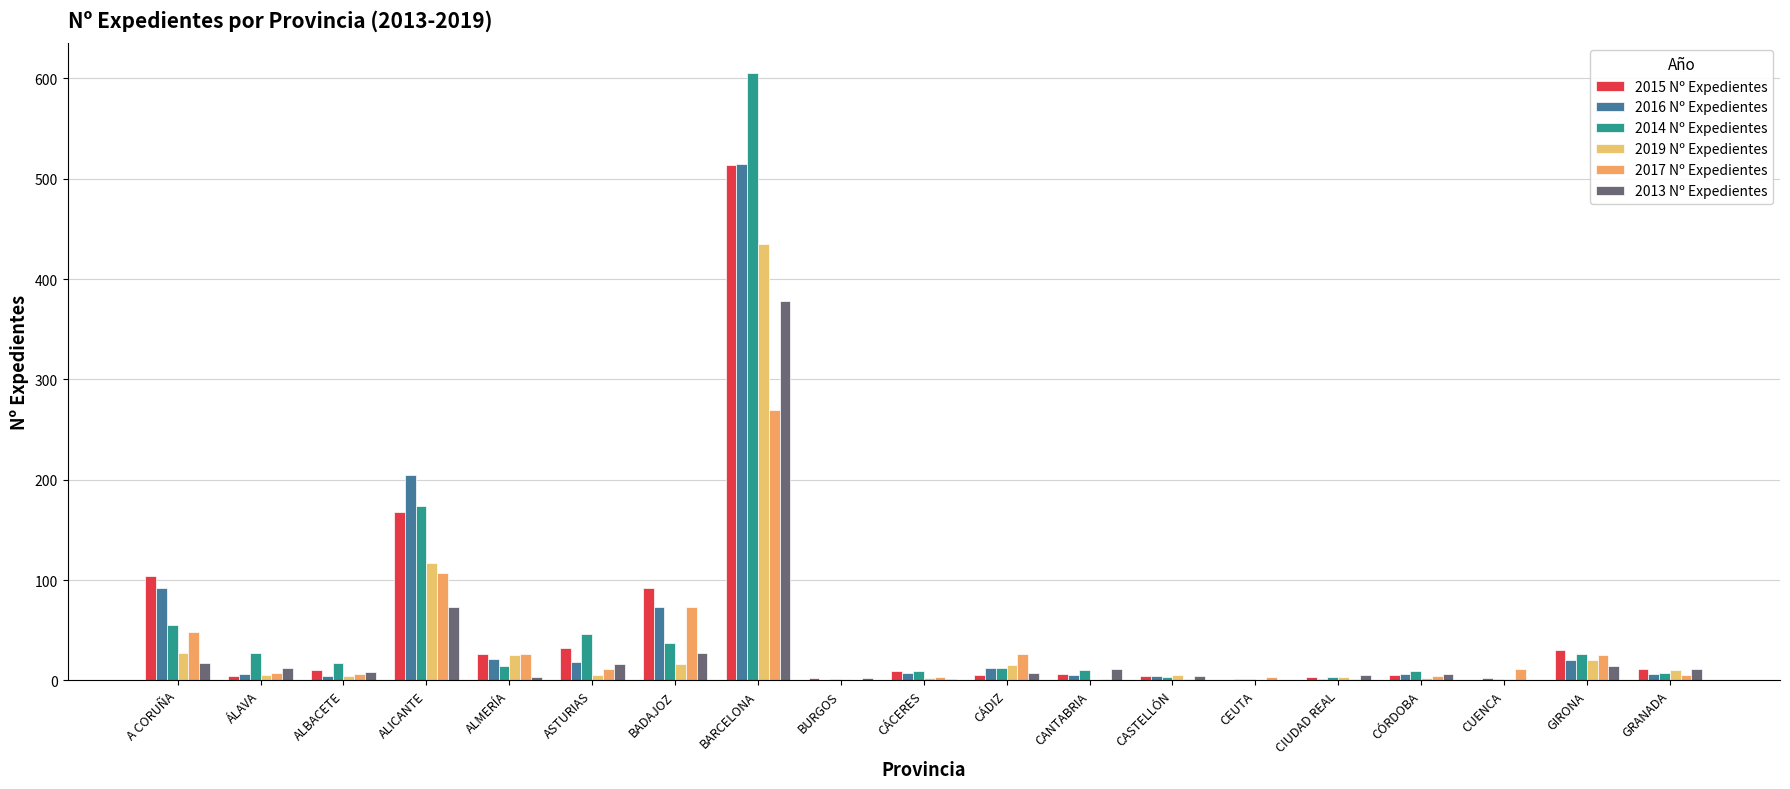

Which series has the widest spread of values?

2014 Nº Expedientes